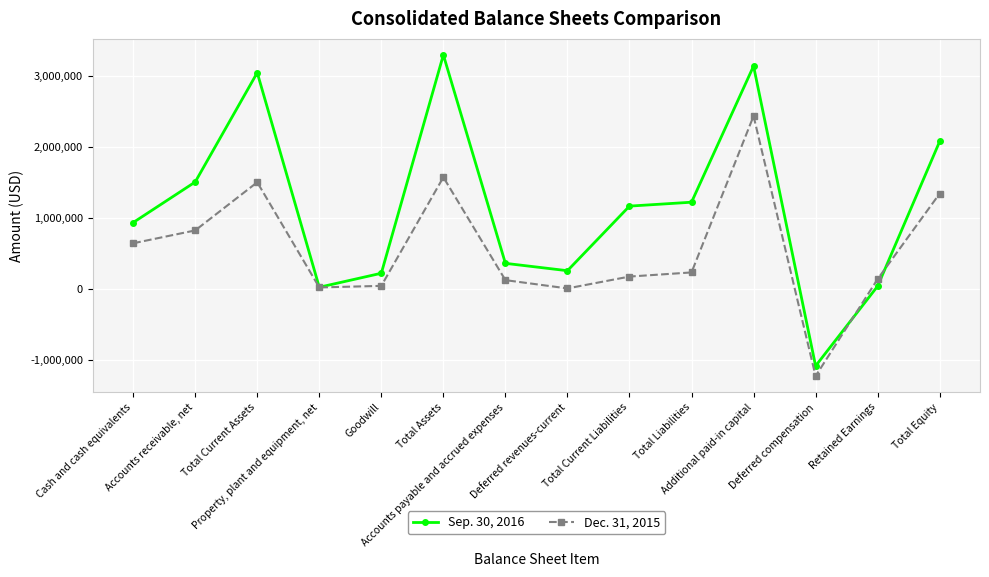

Rank the series by their average value, from lowest to highest.

Dec. 31, 2015, Sep. 30, 2016